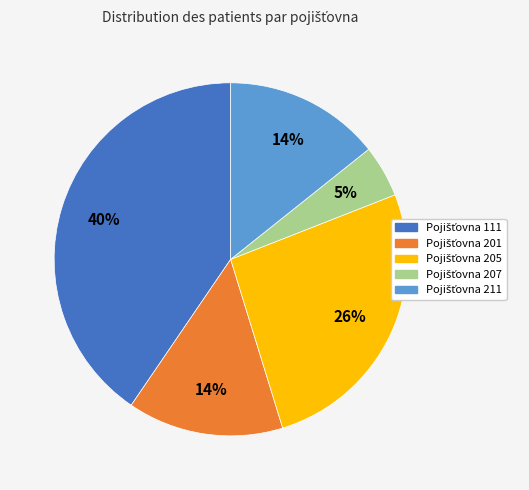

To the nearest percent, what is the average slice percentage?

20%